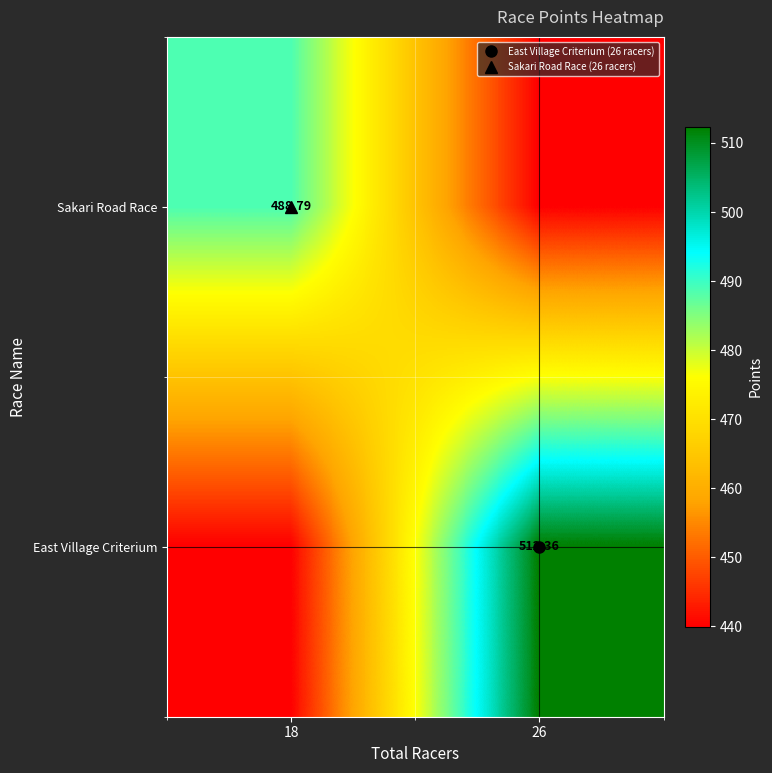

Which series has the largest range (max minus min)?

East Village Criterium